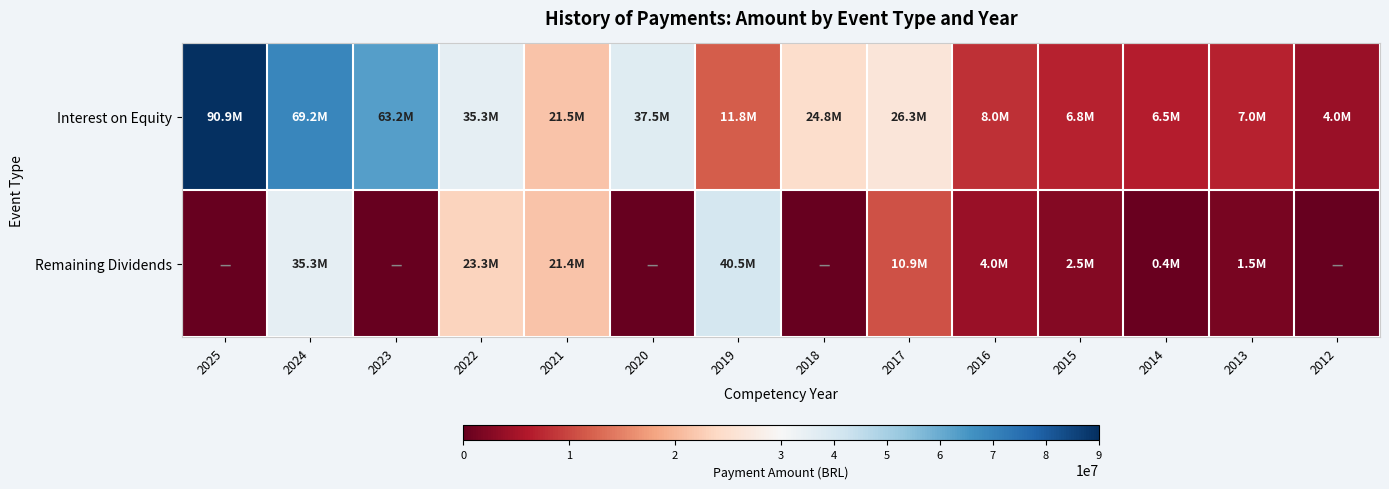

What is the spread (max minus min) of values at 2015?

4300672.4